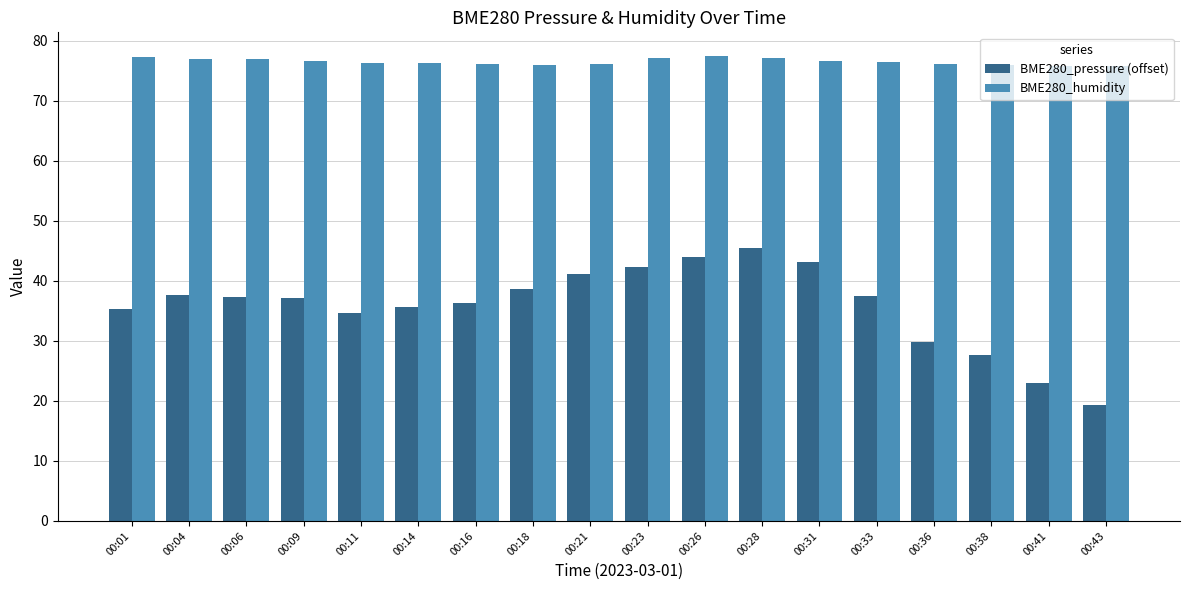

Which series changed the most between 00:31 and 00:36?

BME280_pressure (offset)